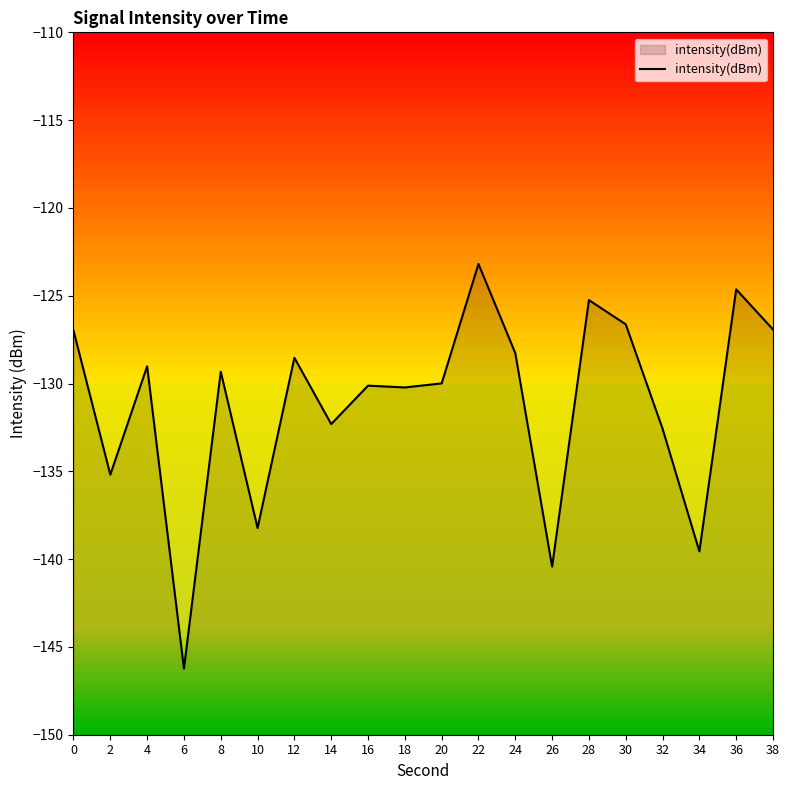

True or false: the data has more than 0 interior local peaks.

True